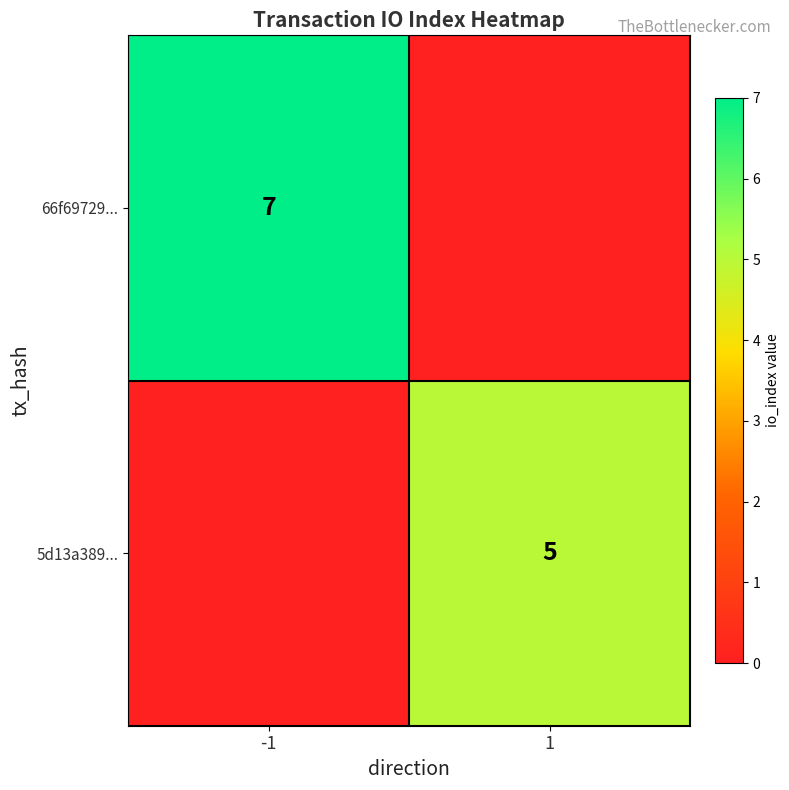

The 5d13a389... series shows 5 at 1. True or false?

True